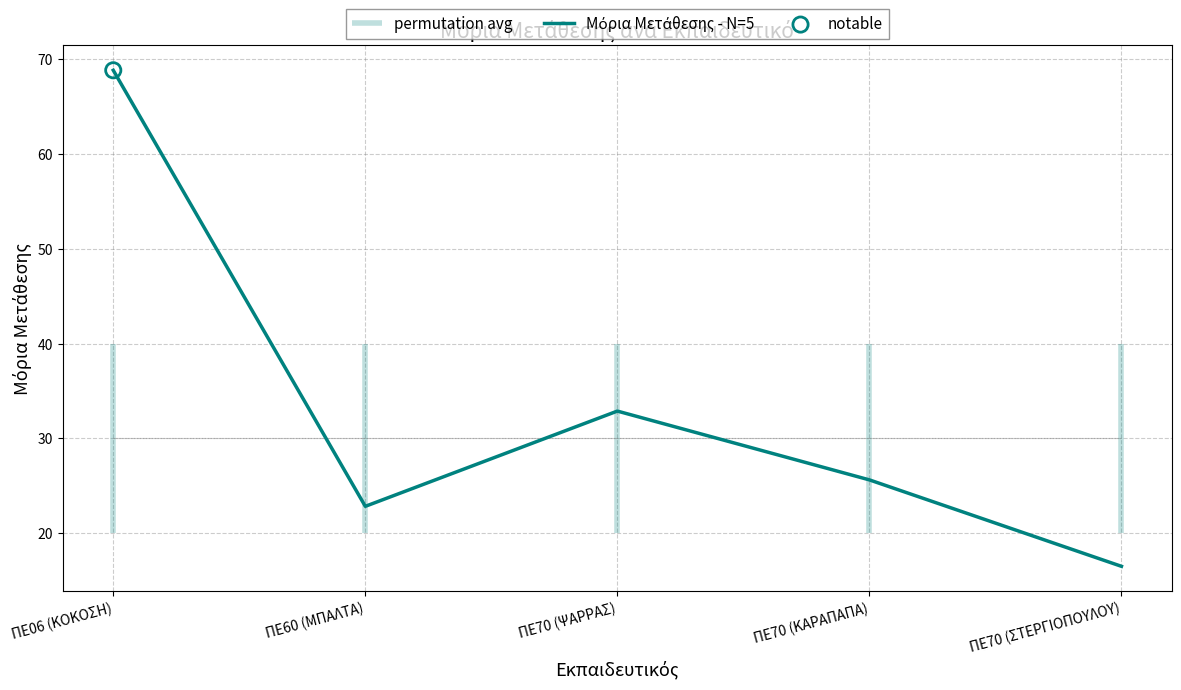

What is the change in value from ΠΕ06 (ΚΟΚΟΣΗ) to ΠΕ60 (ΜΠΑΛΤΑ)?

-46.0